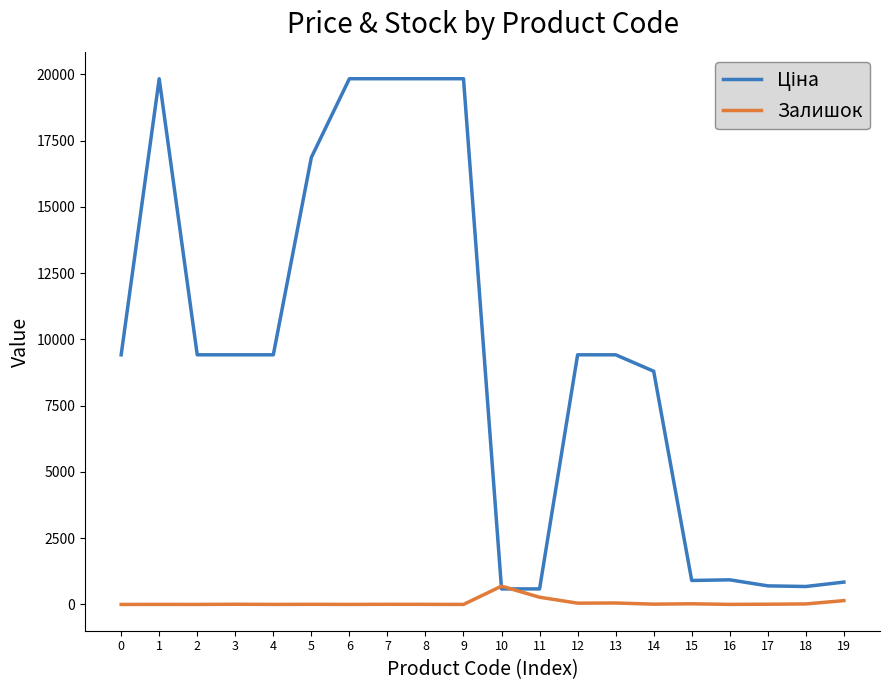

What is the maximum value for Залишок?

690.0